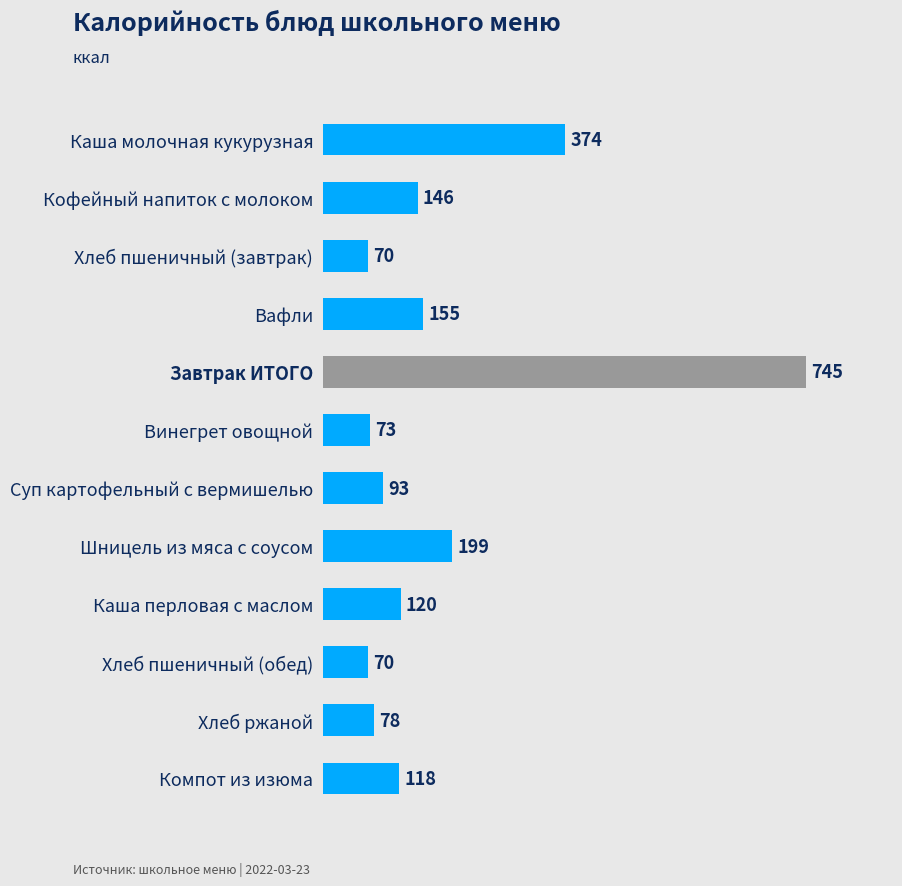

Approximately how many times larger is the value at Кофейный напиток с молоком compared to Вафли?

0.9